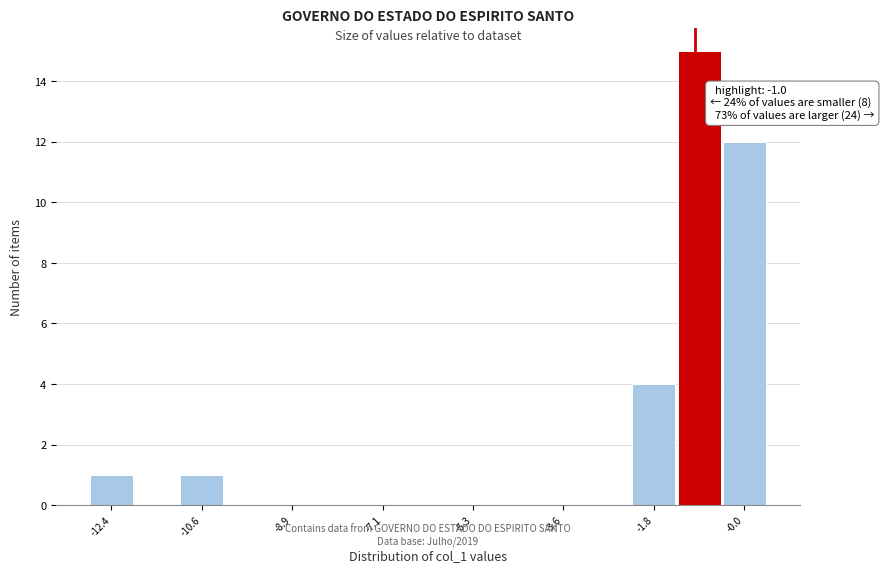

Over which range of the x-axis is the bar tallest?

-1.4 to -0.4